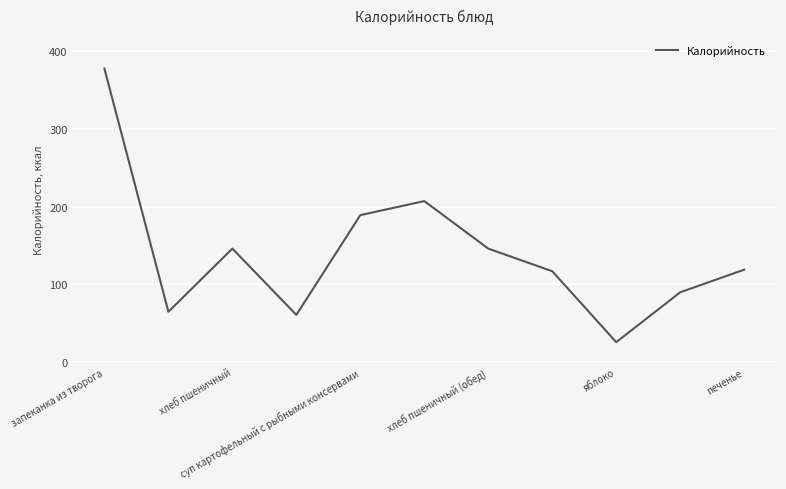

What is the maximum value shown in the chart?

377